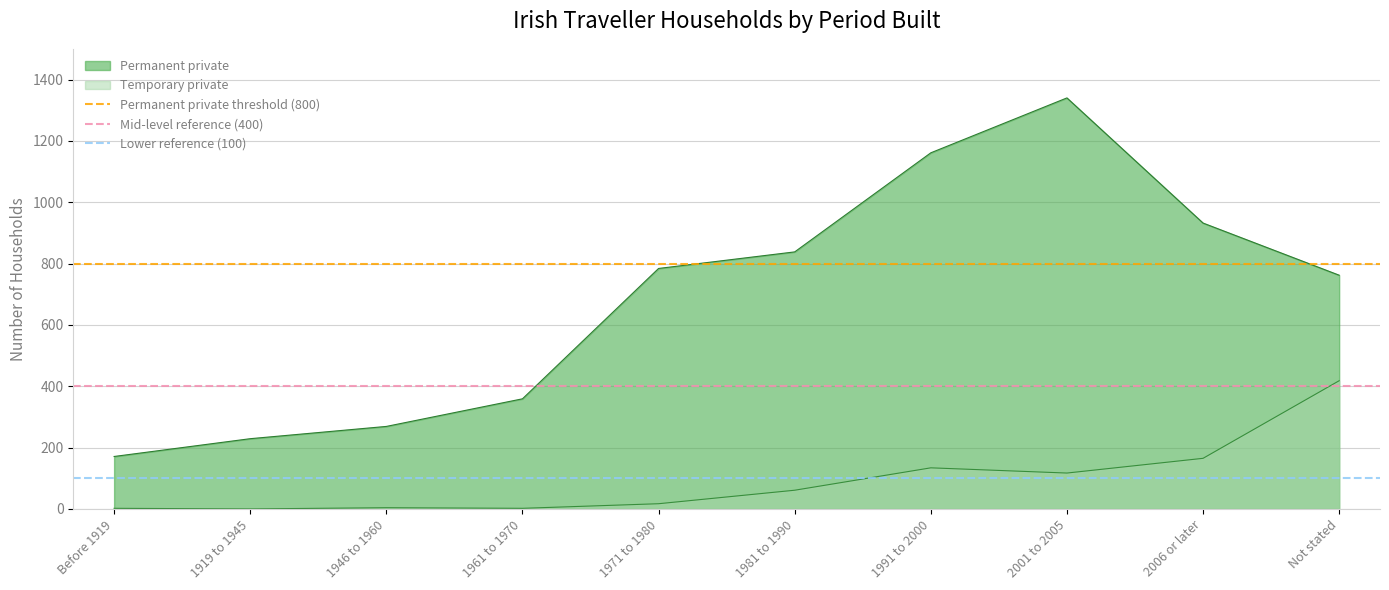

The value of Permanent private at 2006 or later is 932. True or false?

True